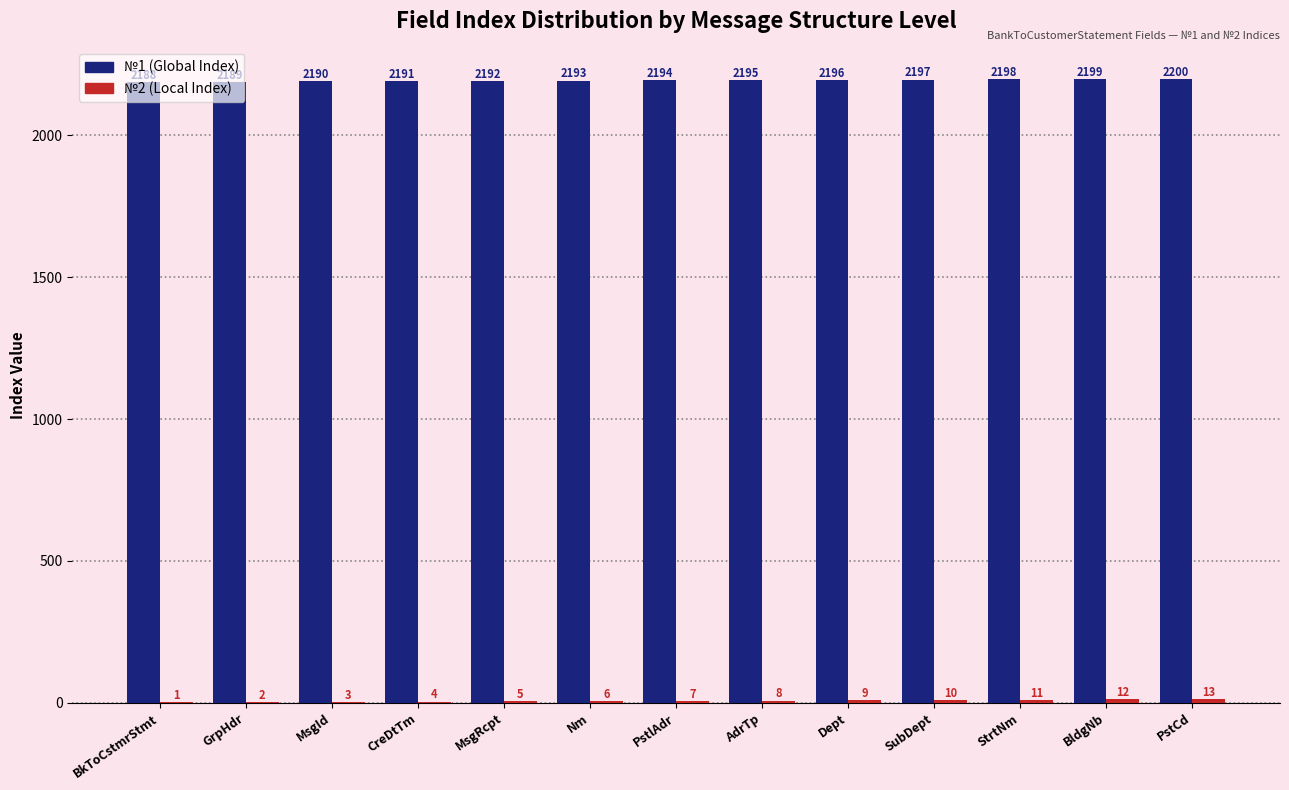

At which label is №1 (Global Index) closest to 2194?

PstlAdr